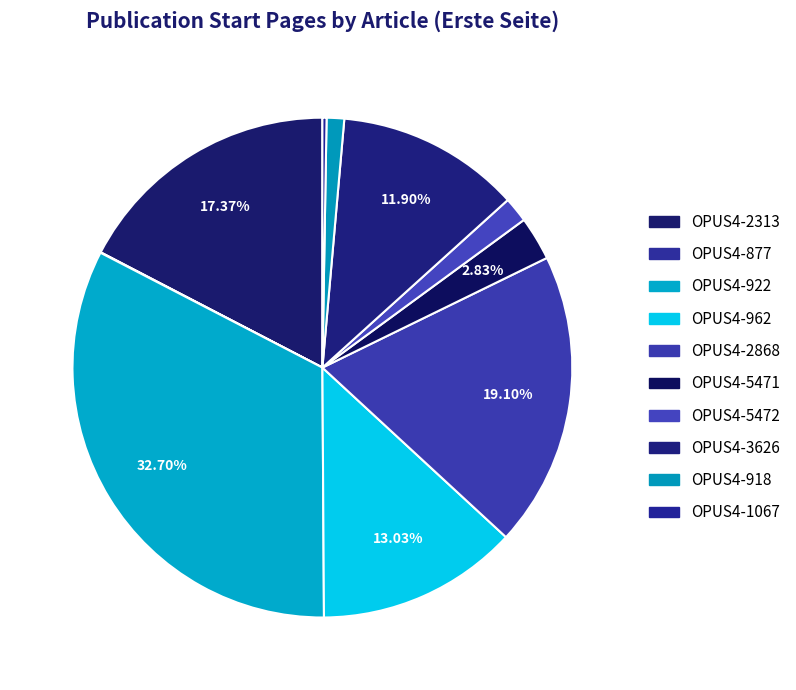

What is the change in value from OPUS4-2313 to OPUS4-918?

-487